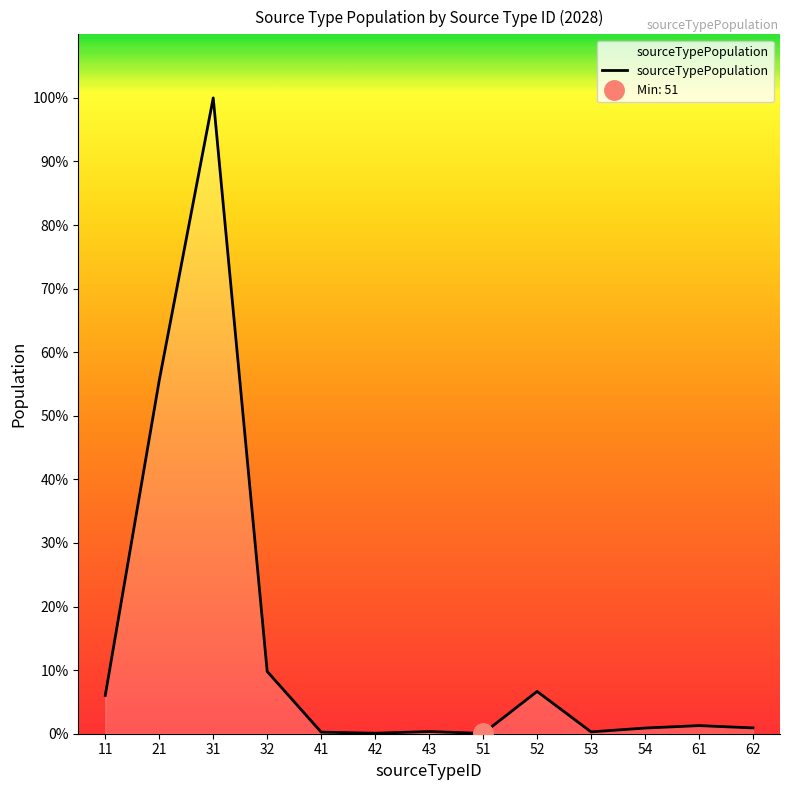

At which label does the data first exceed 1668?

11